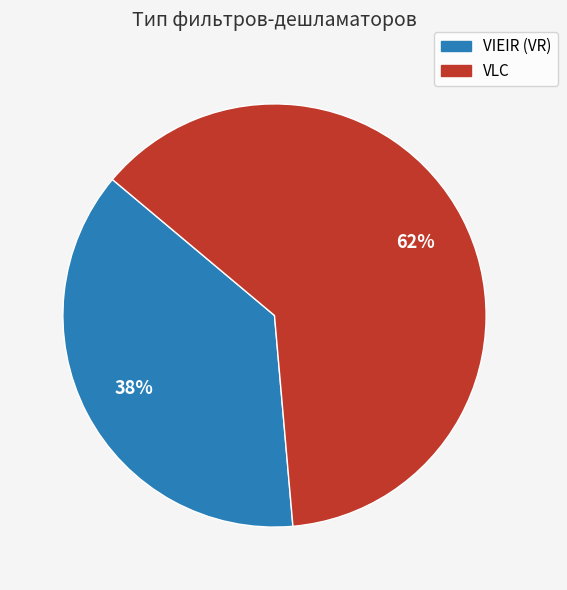

To the nearest percent, what is the average slice percentage?

50%